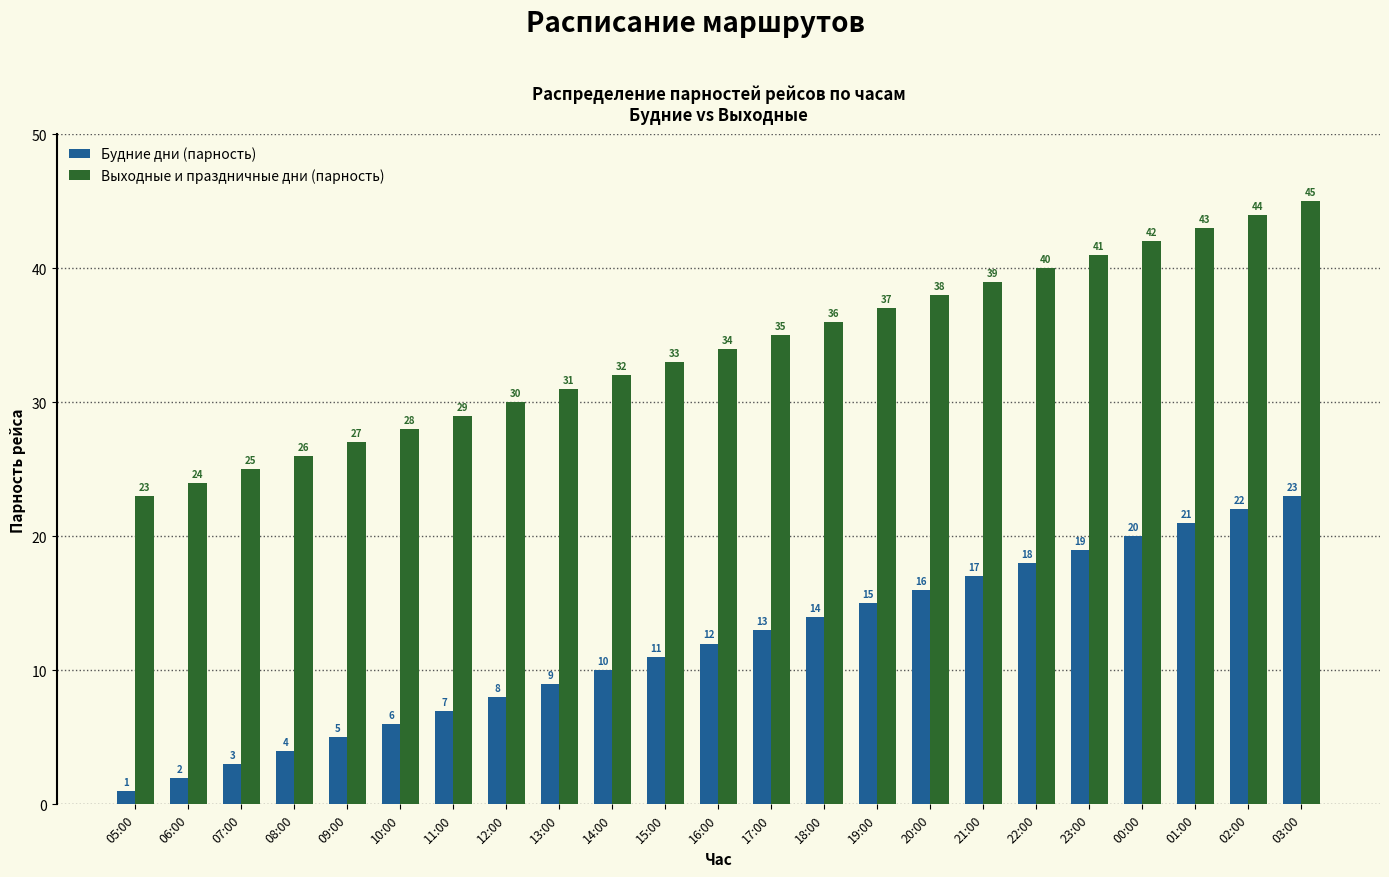

Reading left to right, transcribe all the data shown in this chart.

Будние дни (парность): 05:00=1	06:00=2	07:00=3	08:00=4	09:00=5	10:00=6	11:00=7	12:00=8	13:00=9	14:00=10	15:00=11	16:00=12	17:00=13	18:00=14	19:00=15	20:00=16	21:00=17	22:00=18	23:00=19	00:00=20	01:00=21	02:00=22	03:00=23
Выходные и праздничные дни (парность): 05:00=23	06:00=24	07:00=25	08:00=26	09:00=27	10:00=28	11:00=29	12:00=30	13:00=31	14:00=32	15:00=33	16:00=34	17:00=35	18:00=36	19:00=37	20:00=38	21:00=39	22:00=40	23:00=41	00:00=42	01:00=43	02:00=44	03:00=45